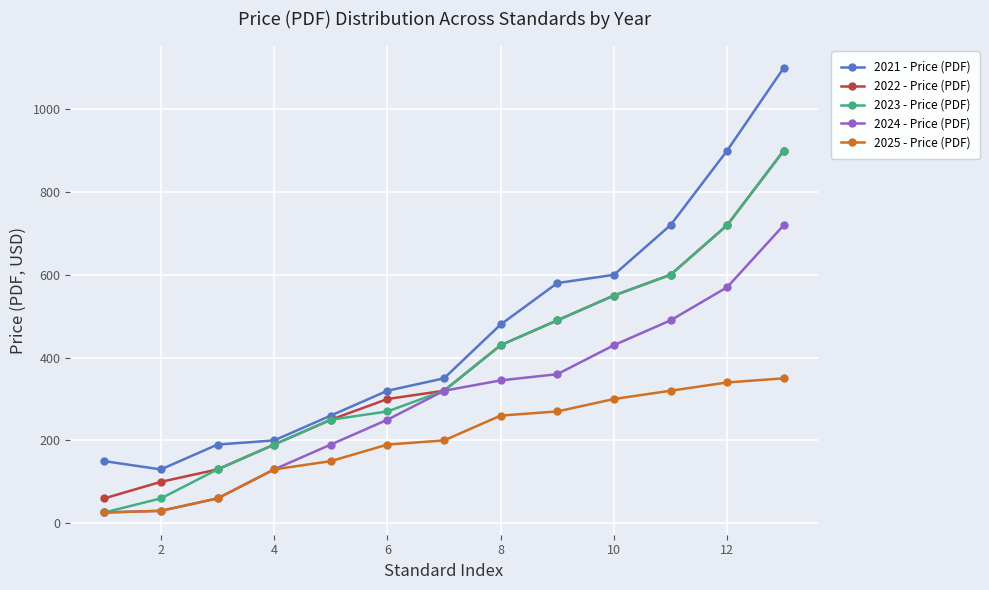

How many series are shown in this chart?

5